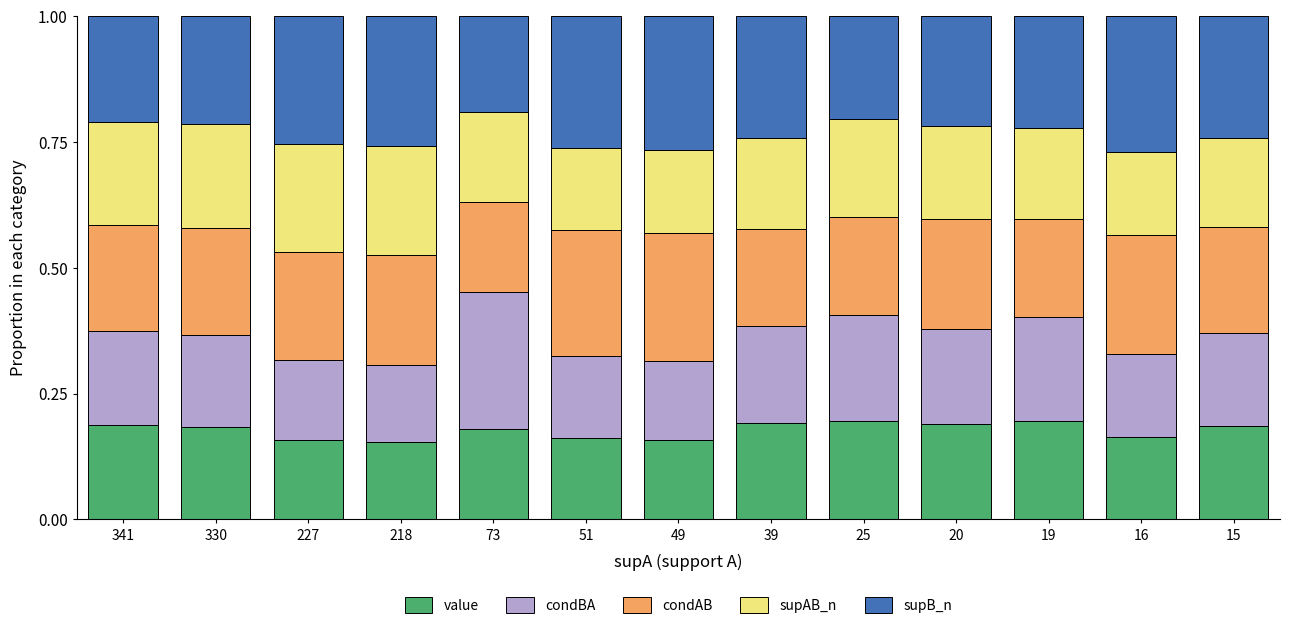

What is the total value across all series at 19?

1.0